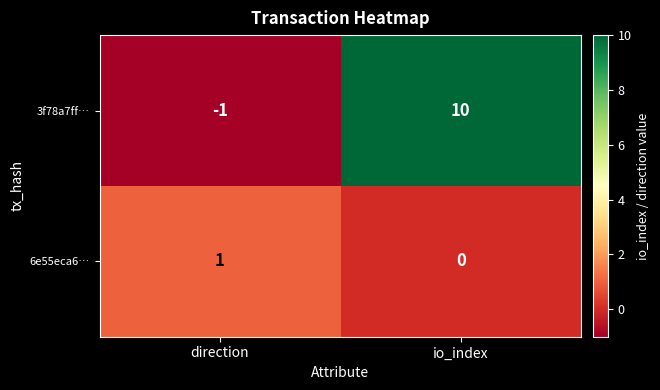

List the series in order of their peak value, highest first.

3f78a7ff…, 6e55eca6…